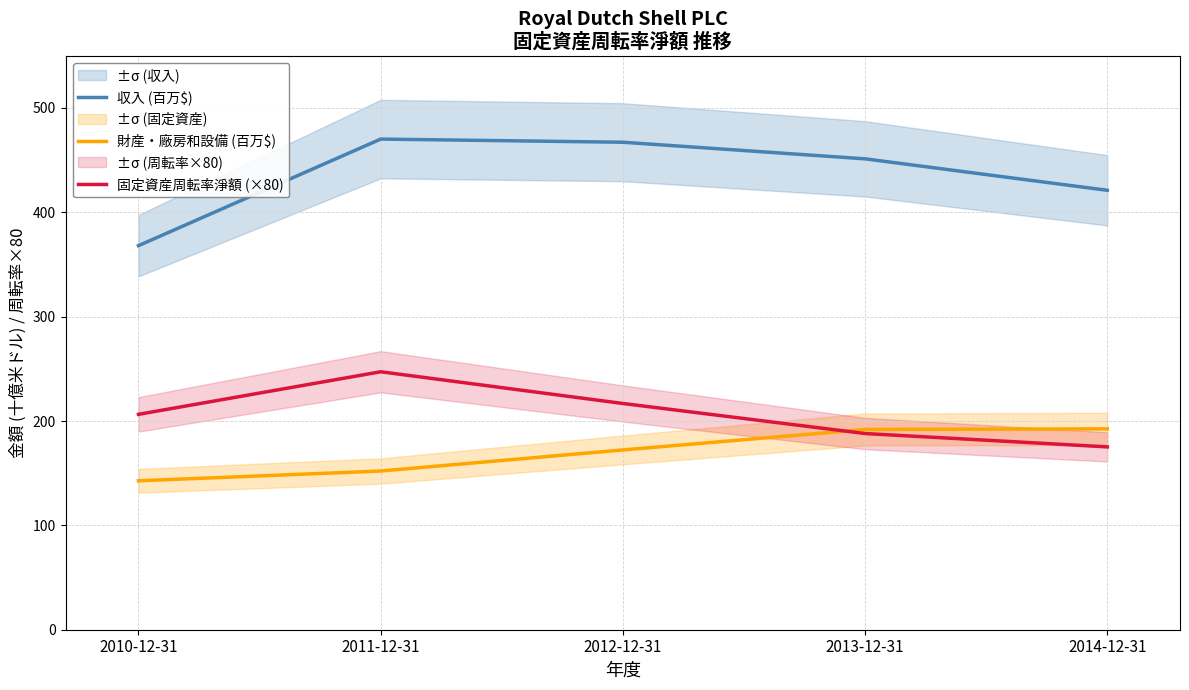

How many values in the 固定資産周転率淨額 (×80) series are below 206?

2